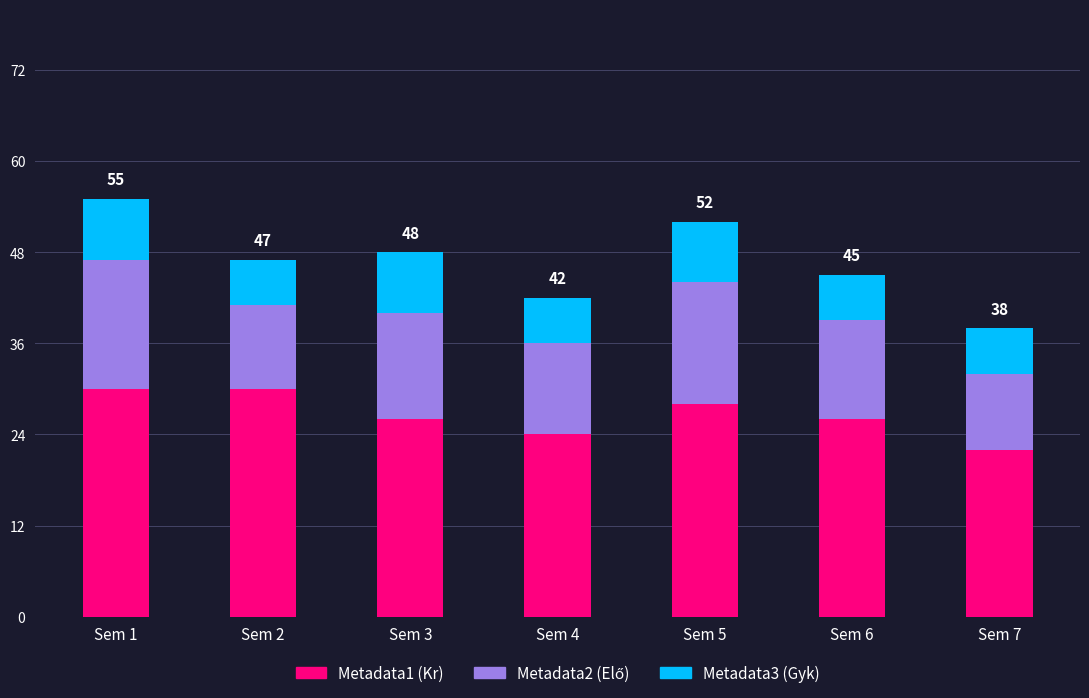

True or false: Metadata1 (Kr) has a value of 7 at Sem 3.

False